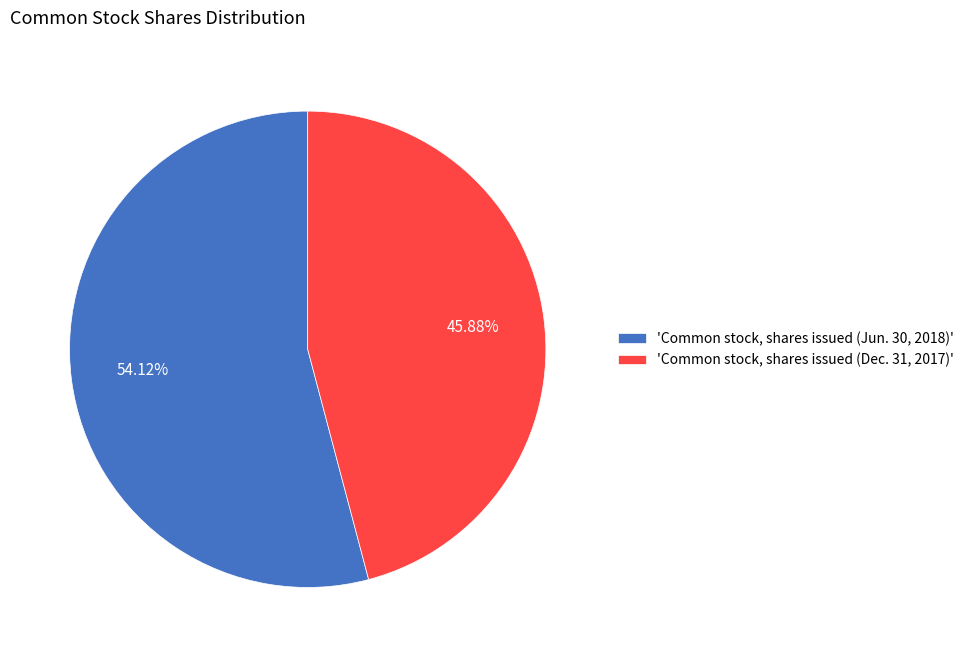

Is there a majority slice in this chart?

Yes